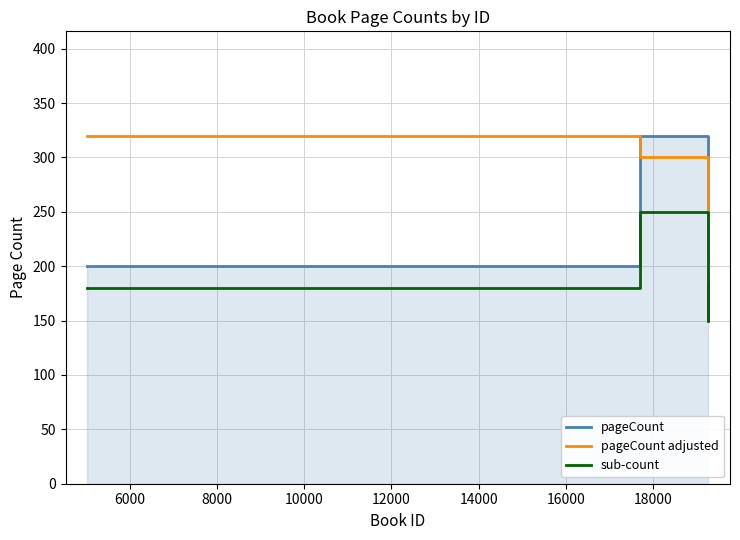

How many data points in sub-count are less than 184?

2